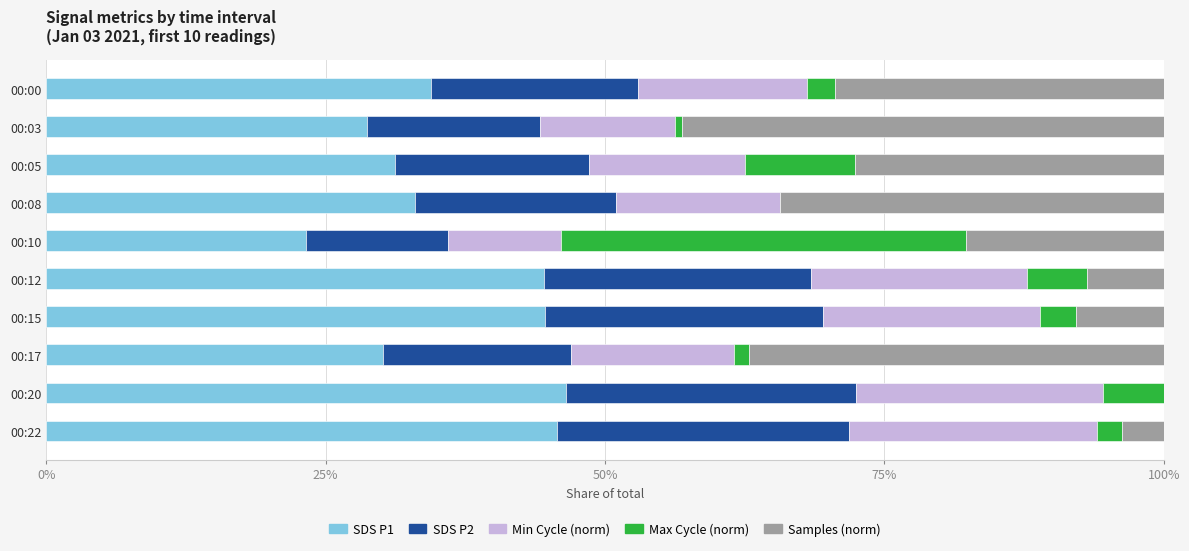

What is the sum of all SDS P1 values?

362.1